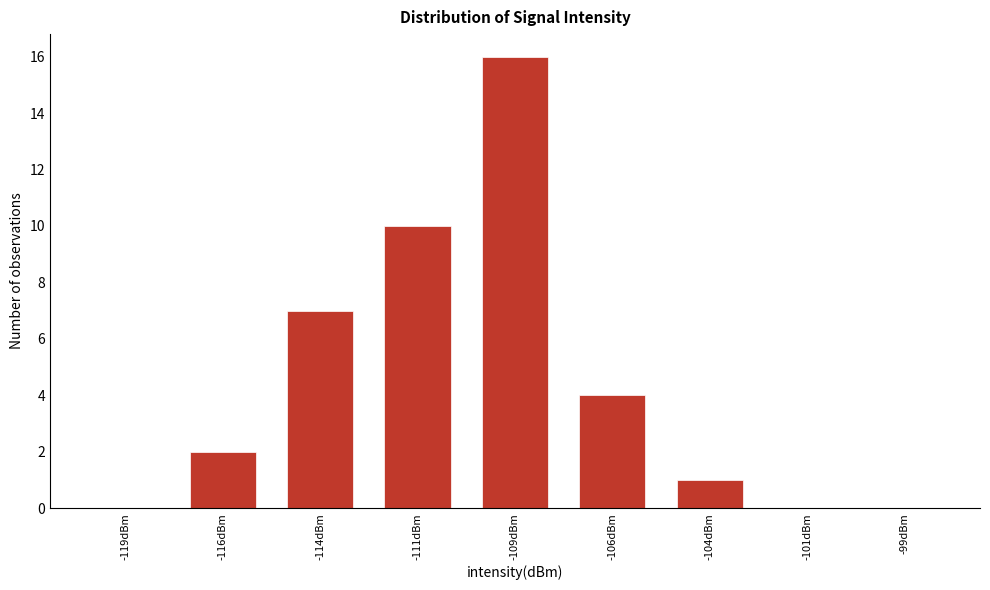

Reading left to right, transcribe all the data shown in this chart.

-119dBm=0	-116dBm=2	-114dBm=7	-111dBm=10	-109dBm=16	-106dBm=4	-104dBm=1	-101dBm=0	-99dBm=0